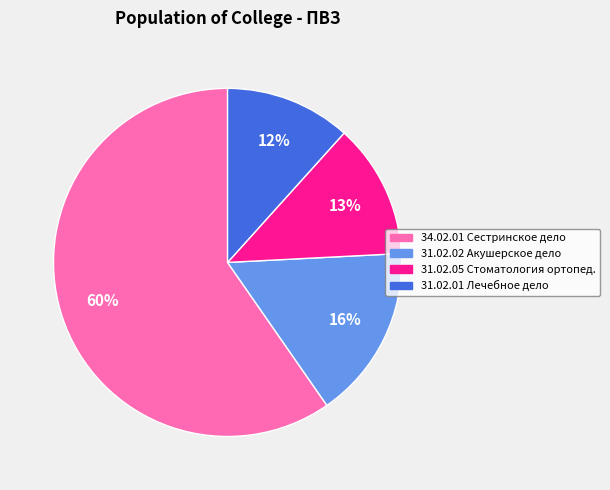

To the nearest percent, what is the difference between the 31.02.01 Лечебное дело and 34.02.01 Сестринское дело slice percentages?

48%